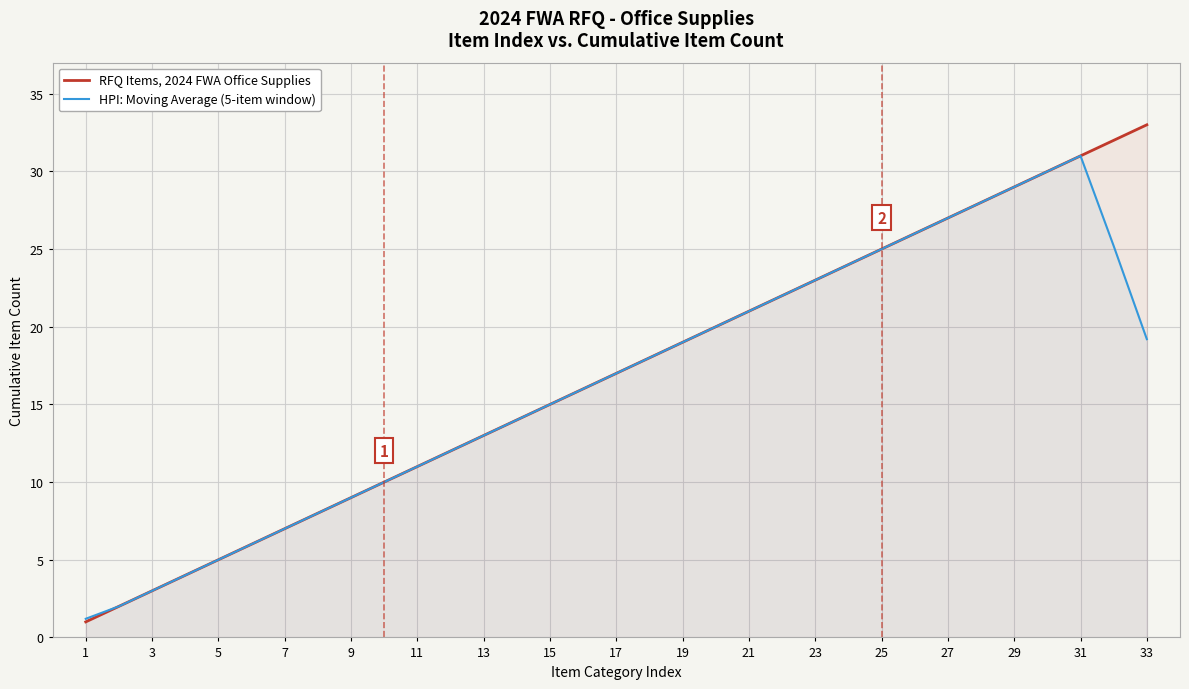

What is the difference between the highest and lowest values at 1?

0.2